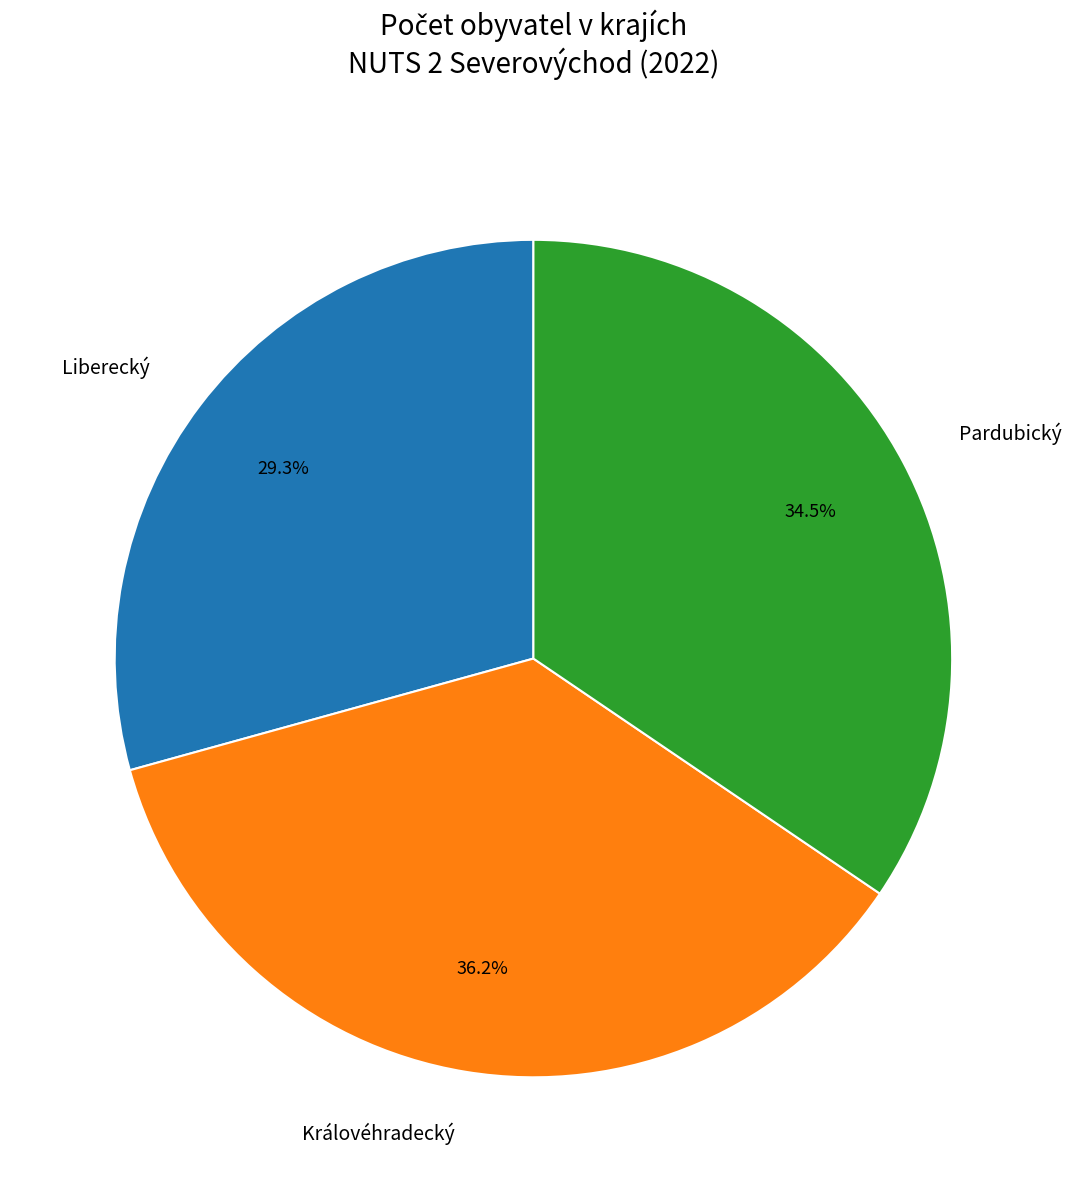

Combined, what portion of the pie is Pardubický and Královéhradecký?

70.7%